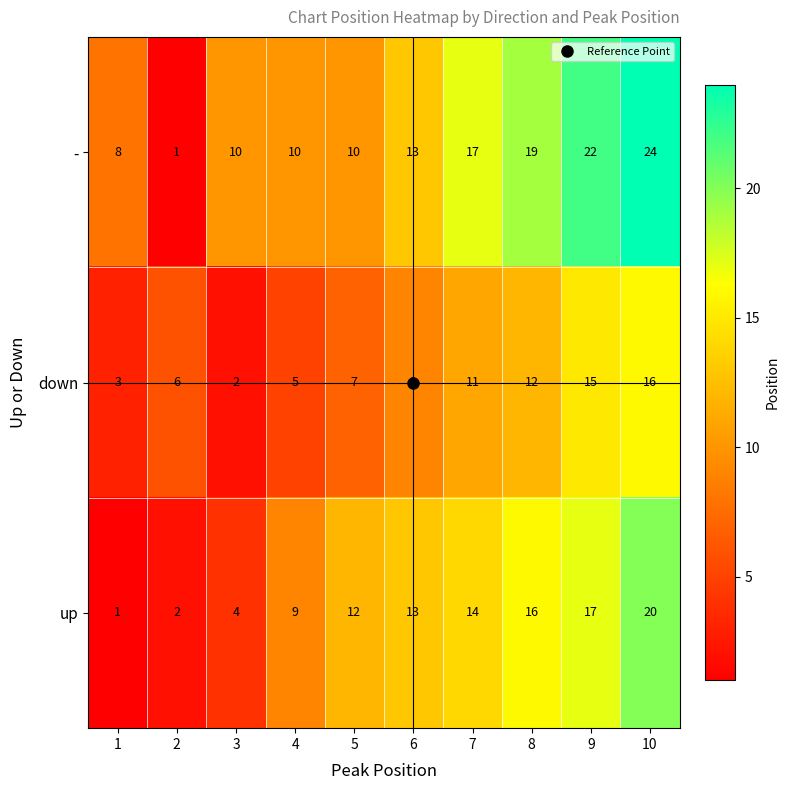

The value of - at 5 is 17. True or false?

False